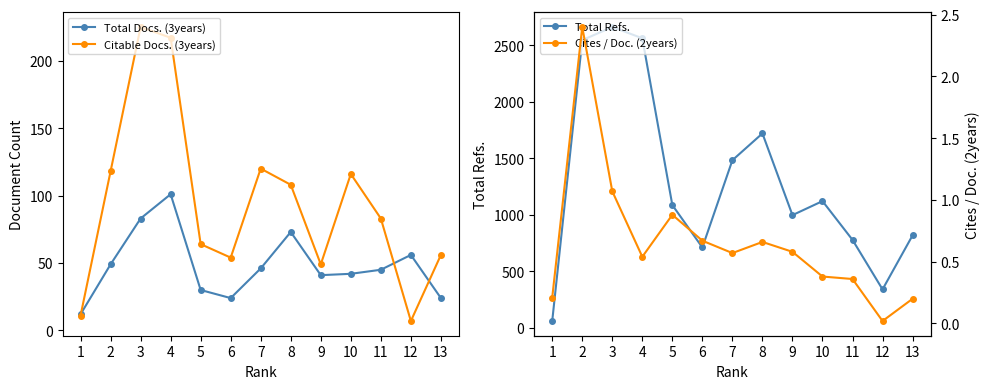

In Cites / Doc. (2years), how many points are lower than both neighbors (excluding endpoints)?

3